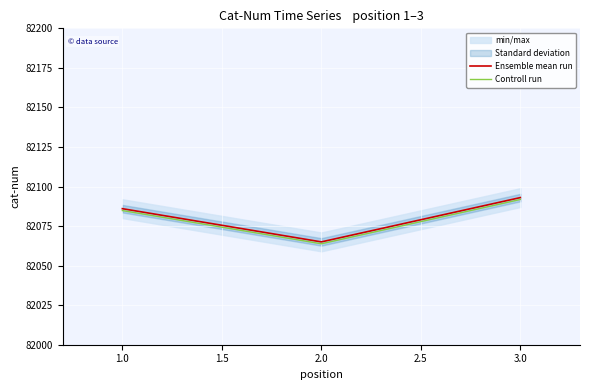

Where is Controll run nearest to the value 82077?

1.0